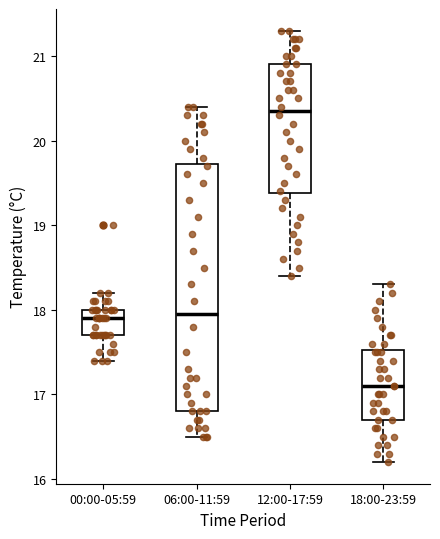

Reading left to right, transcribe this box plot: for each box, give where its median line is, the range the box spans, and where its two whiskers end, as read against the y-axis. The values are not printed on the chart, so give them approximately, as read against the axis.

00:00-05:59: median 17.9, box 17.7 to 18.0, whiskers 17.4 to 18.2
06:00-11:59: median 18.0, box 16.8 to 19.7, whiskers 16.5 to 20.4
12:00-17:59: median 20.4, box 19.4 to 20.9, whiskers 18.4 to 21.3
18:00-23:59: median 17.1, box 16.7 to 17.5, whiskers 16.2 to 18.3